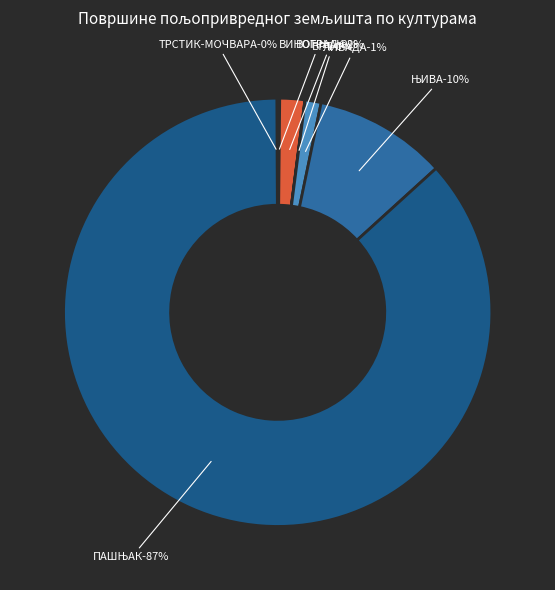

To the nearest percent, what is the difference between the largest and smallest slice percentages?

87%